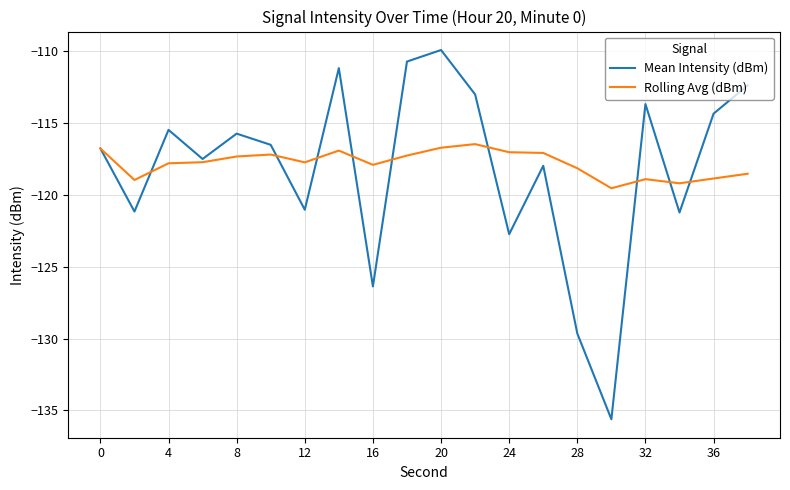

What is the lowest value of the Rolling Avg (dBm) series?

-119.5